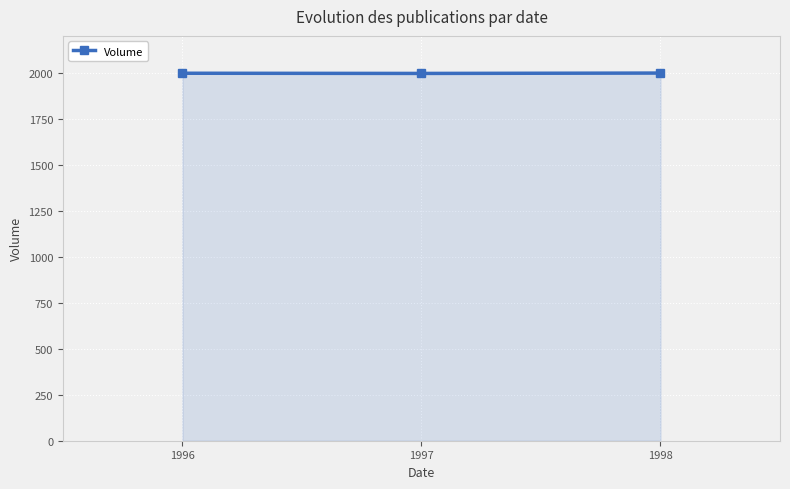

Is it true that the value at 1997 is 455?

False